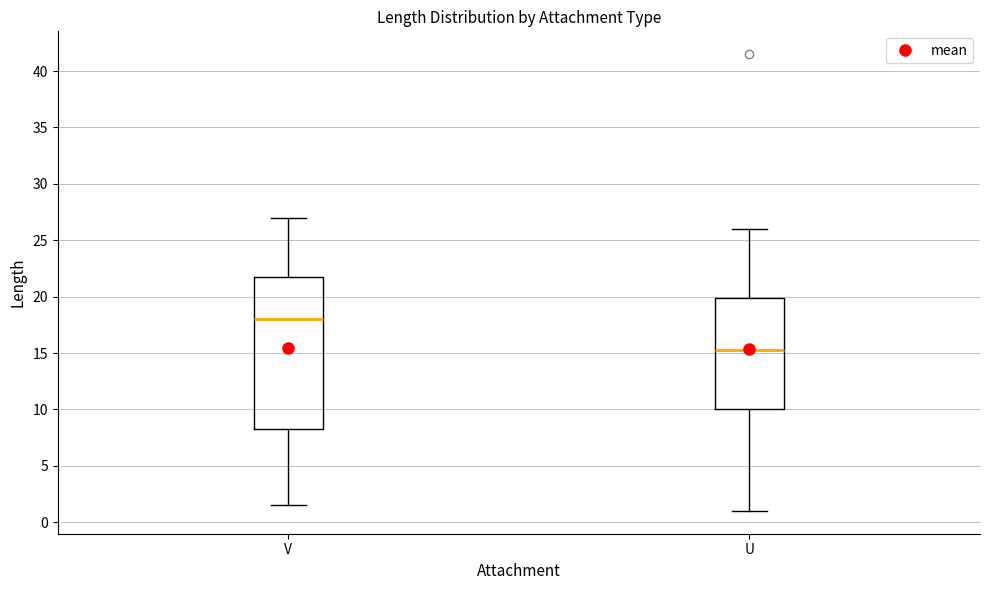

Reading left to right, transcribe this box plot: for each box, give where its median line is, the range the box spans, and where its two whiskers end, as read against the y-axis. The values are not printed on the chart, so give them approximately, as read against the axis.

V: median 18.0, box 8.5 to 22.0, whiskers 1.5 to 27.0
U: median 15.5, box 10.0 to 20.0, whiskers 1.0 to 26.0